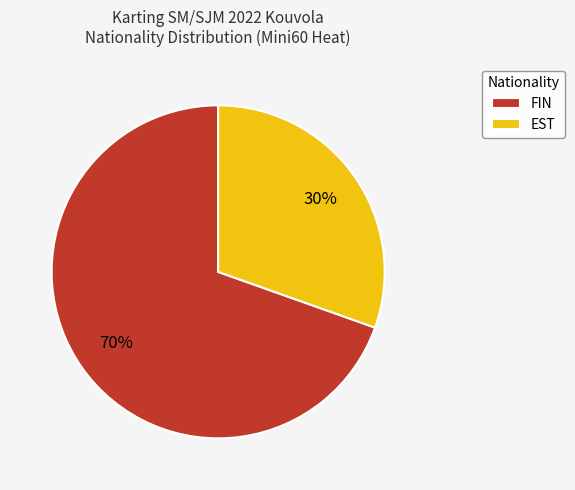

What percentage is the FIN slice, to the nearest percent?

70%